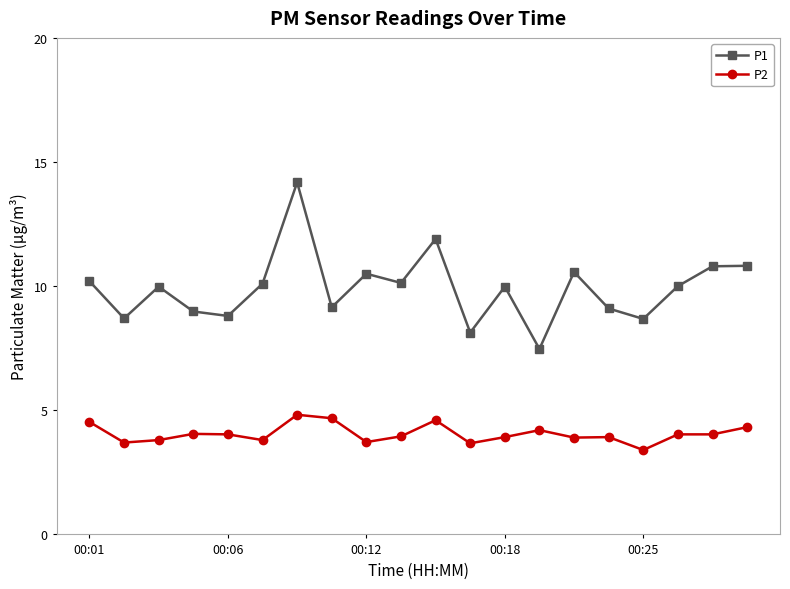

Which series has the largest range (max minus min)?

P1